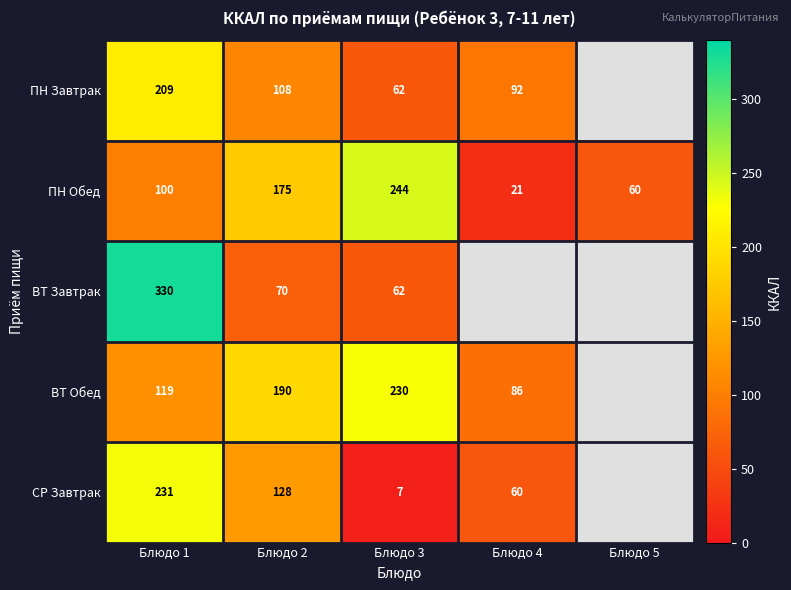

Rank the series at Блюдо 1 from highest to lowest value.

ВТ Завтрак, СР Завтрак, ПН Завтрак, ВТ Обед, ПН Обед